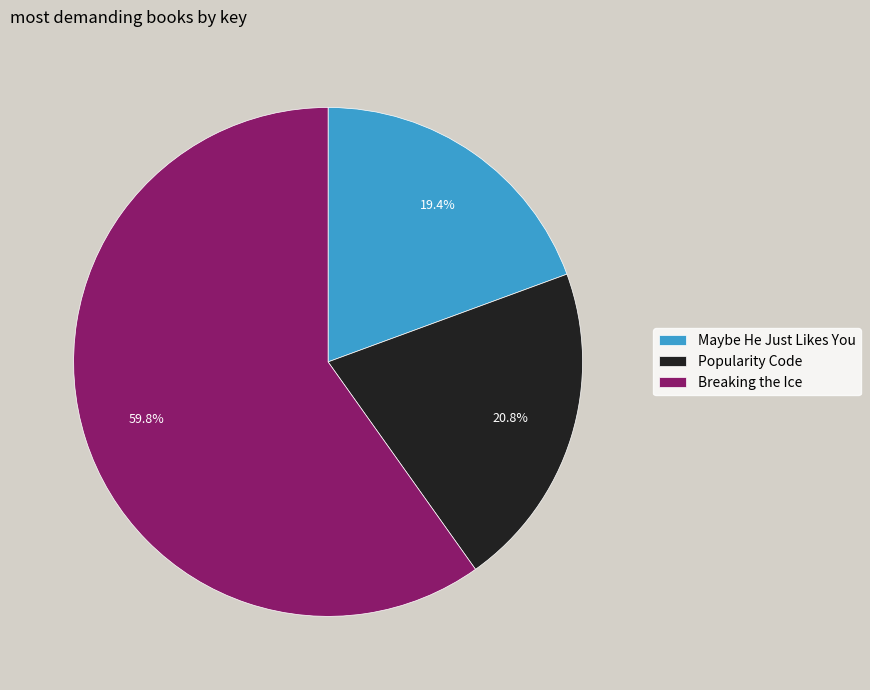

Is Breaking the Ice the majority of the pie?

Yes